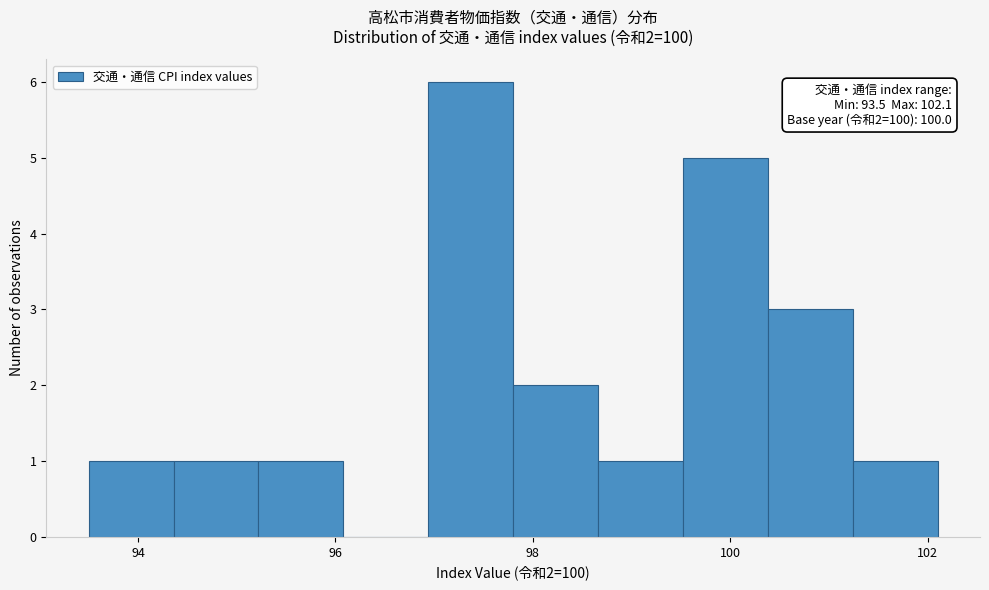

Over which range of the x-axis is the bar tallest?

96.94 to 97.80